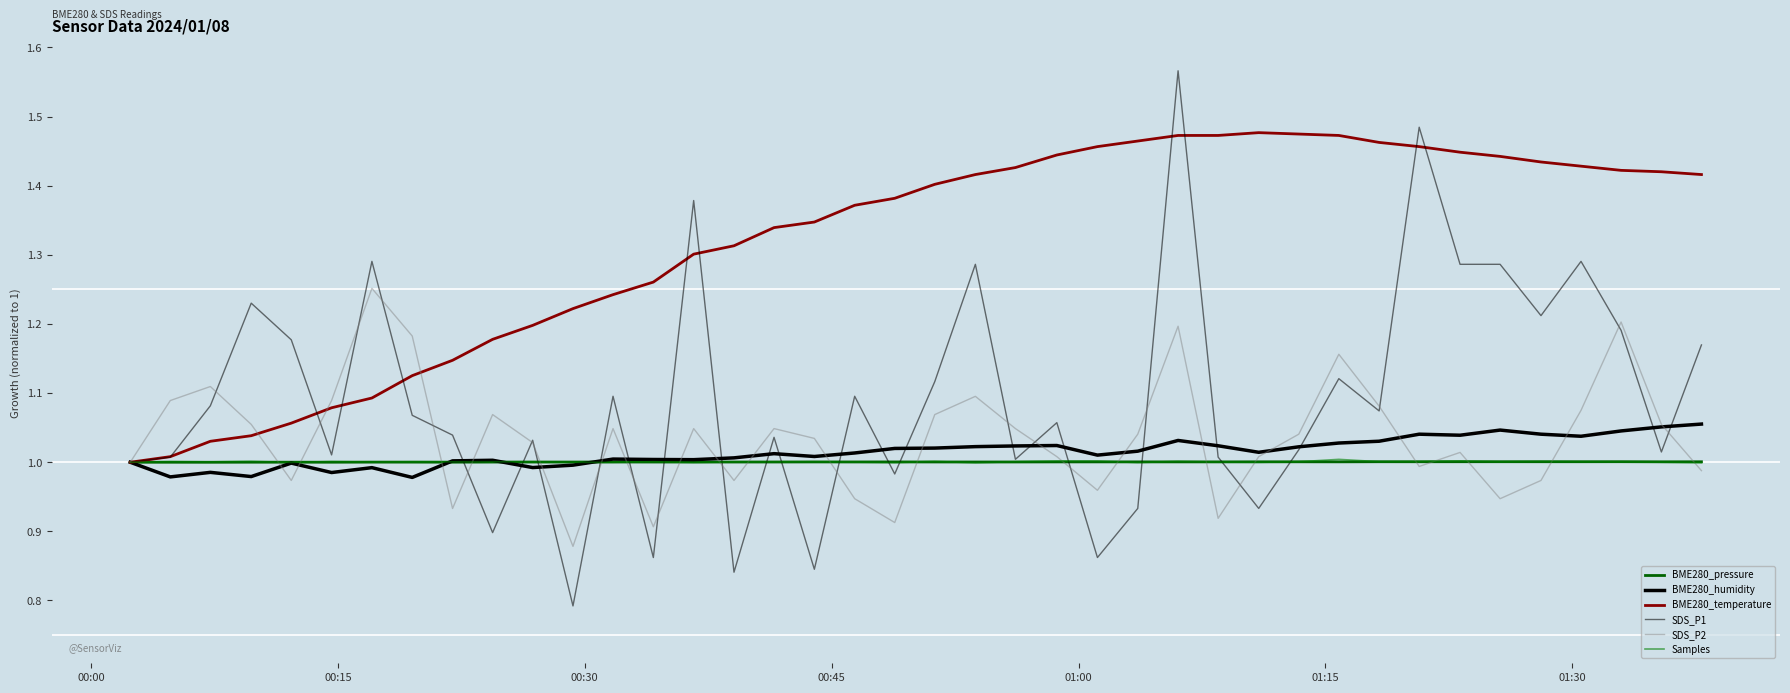

True or false: SDS_P2 has more than 1 interior local peaks.

True